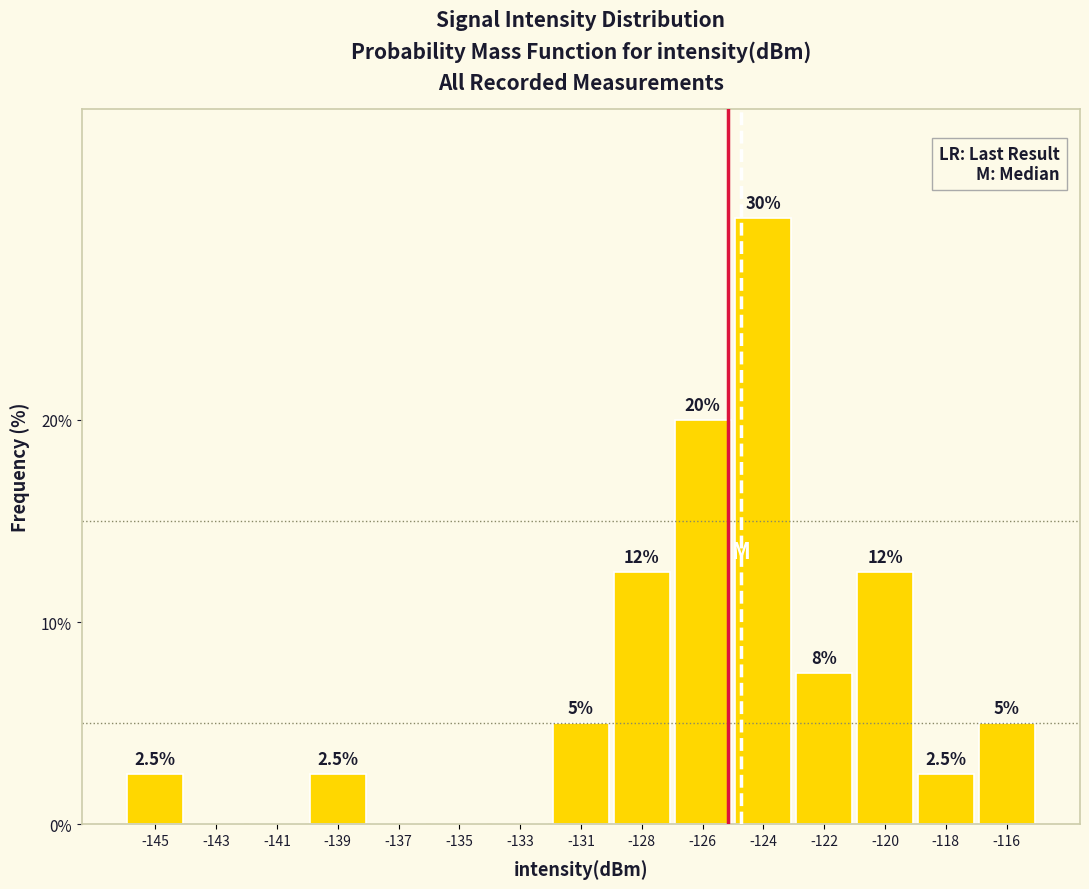

Reading right to left, extract all data points from this chart.

-116=5.0	-118=2.5	-120=12.5	-122=7.5	-124=30.0	-126=20.0	-128=12.5	-131=5.0	-133=0.0	-135=0.0	-137=0.0	-139=2.5	-141=0.0	-143=0.0	-145=2.5